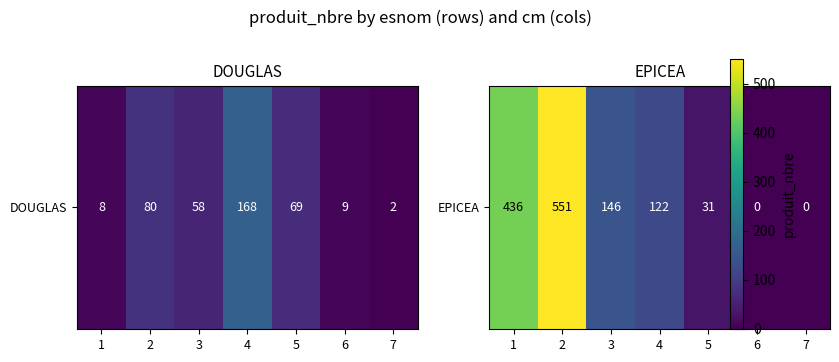

Reading left to right, extract all data points from this chart.

436	551	146	122	31	0	0